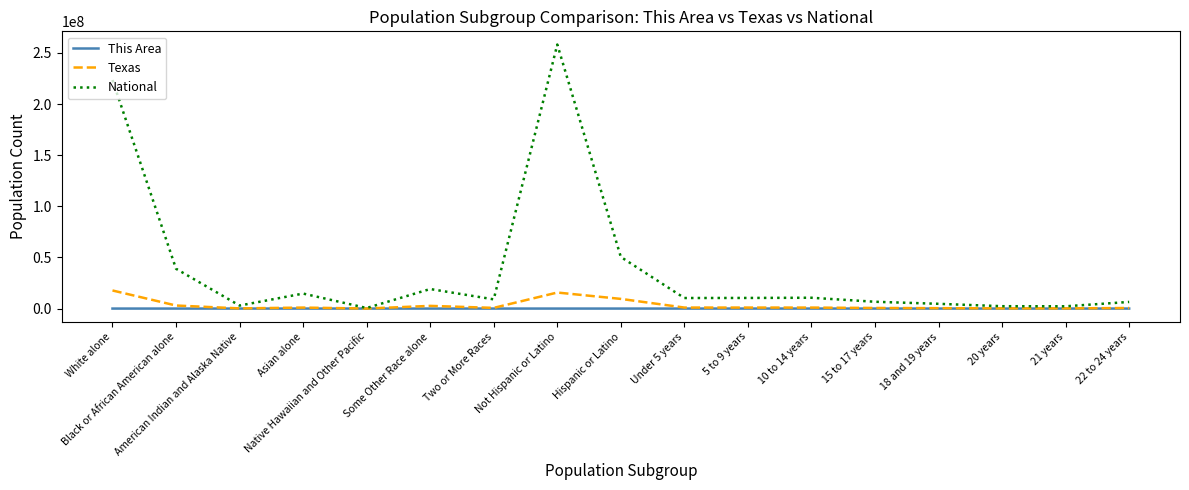

What position from the right is Some Other Race alone?

12